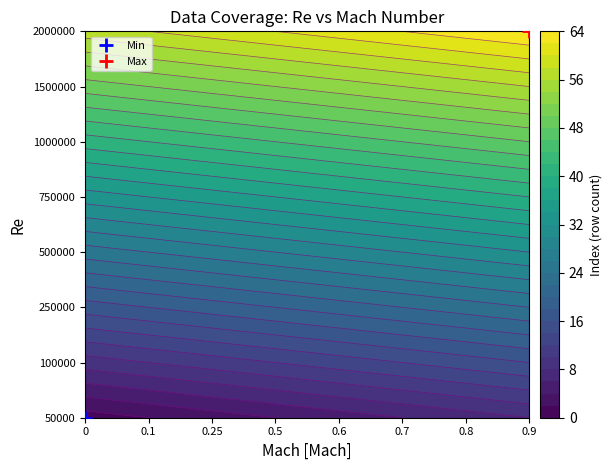

How many data points in 1500000 are above 53?

3